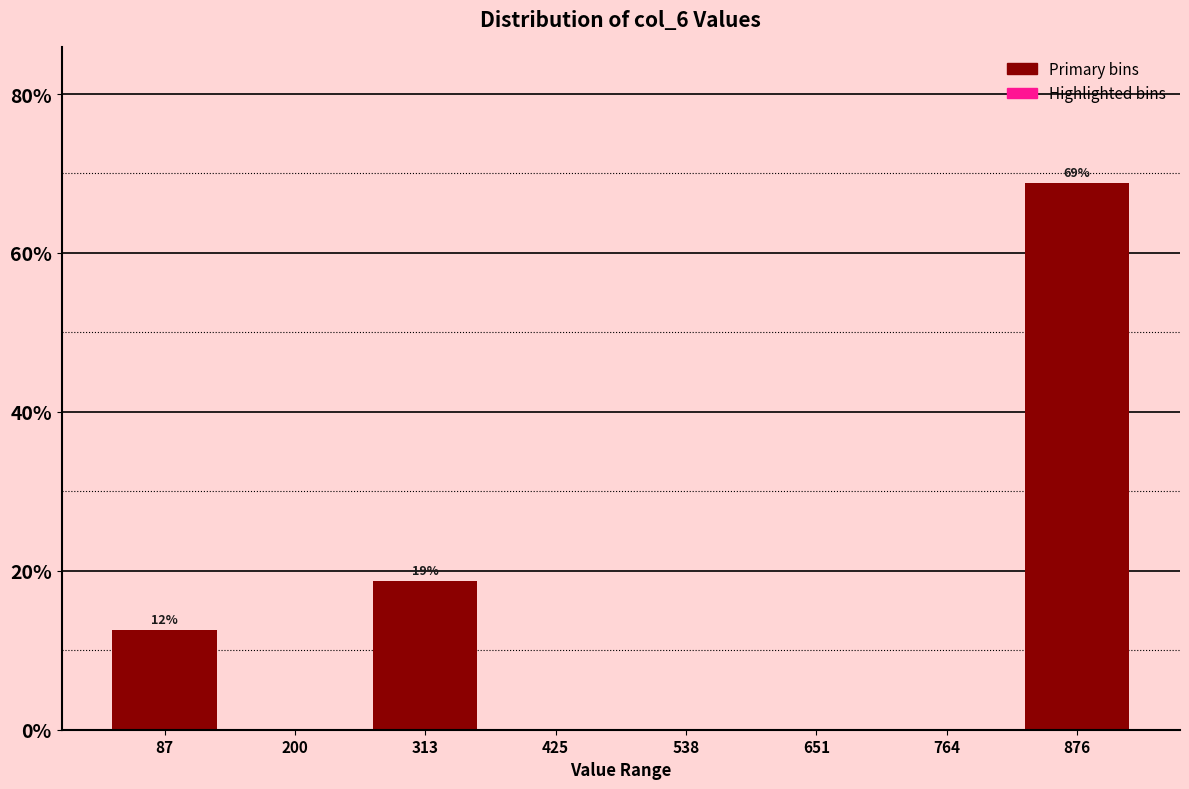

Which range on the x-axis has the tallest bar?

820 to 940